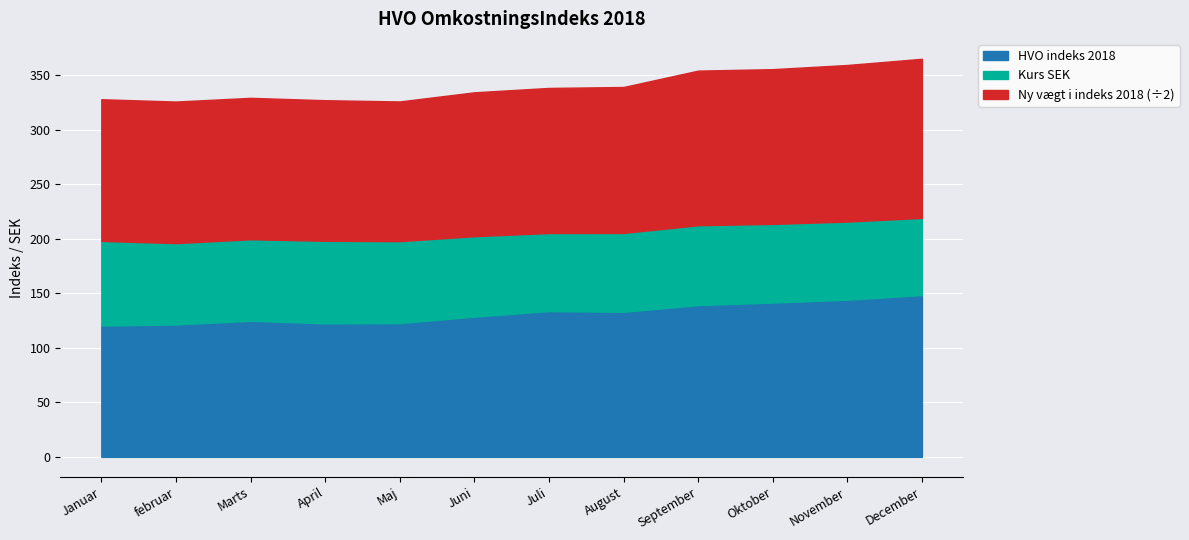

Is the value of Ny vægt i indeks 2018 at Januar greater than the value of Kurs SEK at februar?

Yes